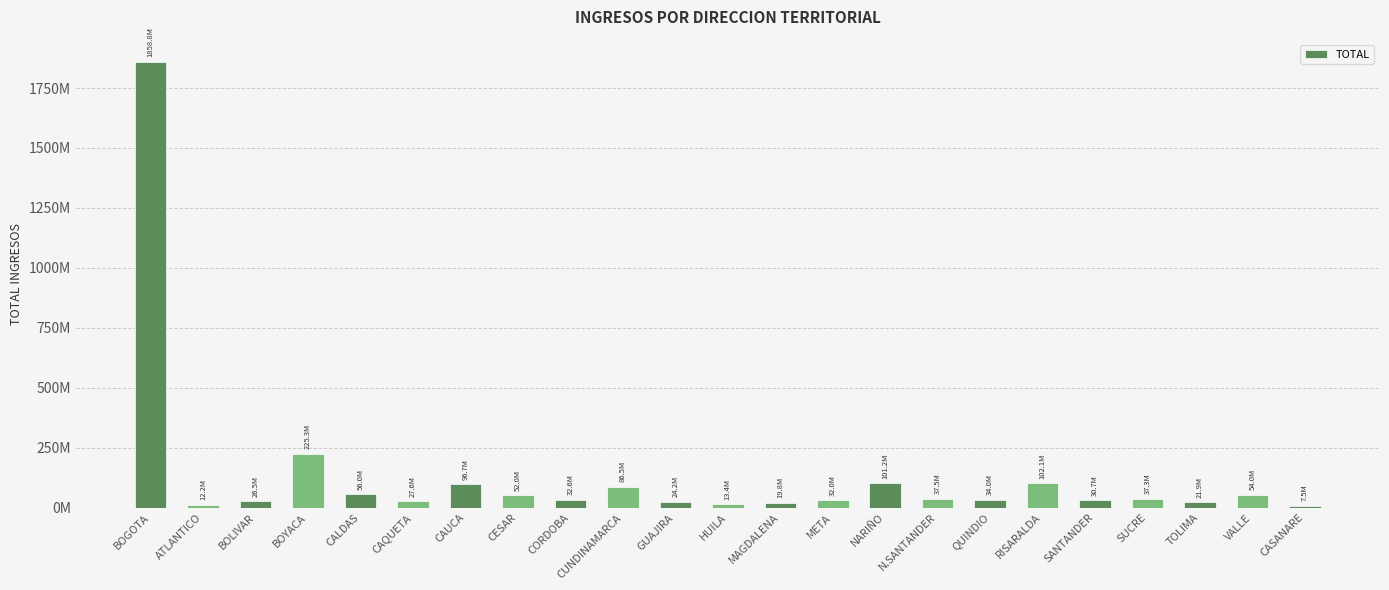

Where is the data nearest to the value 933150643?

BOYACA